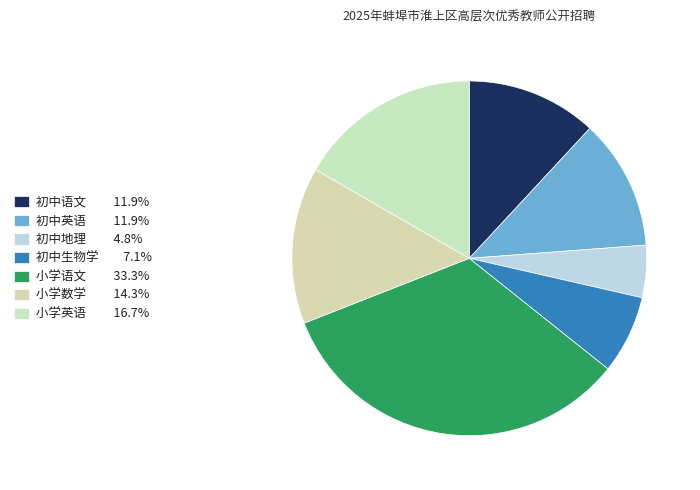

How many segments does this pie chart have?

7